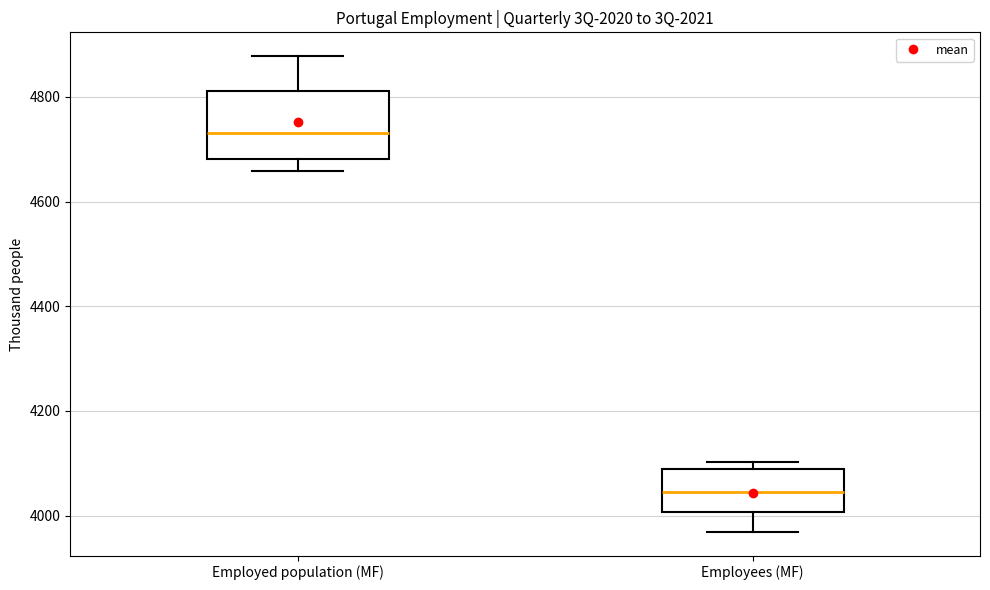

Reading left to right, transcribe this box plot: for each box, give where its median line is, the range the box spans, and where its two whiskers end, as read against the y-axis. The values are not printed on the chart, so give them approximately, as read against the axis.

Employed population (MF): median 4740, box 4680 to 4820, whiskers 4660 to 4880
Employees (MF): median 4040, box 4000 to 4080, whiskers 3960 to 4100